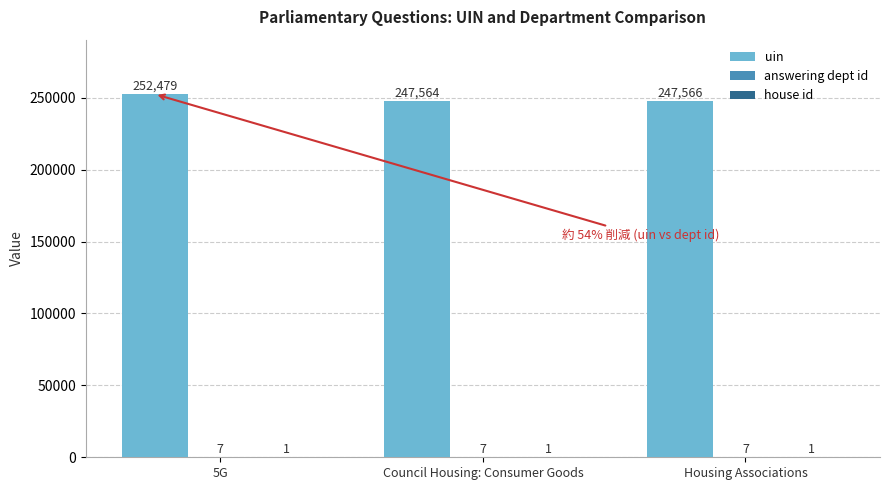

True or false: uin has a value of 252479 at 5G.

True